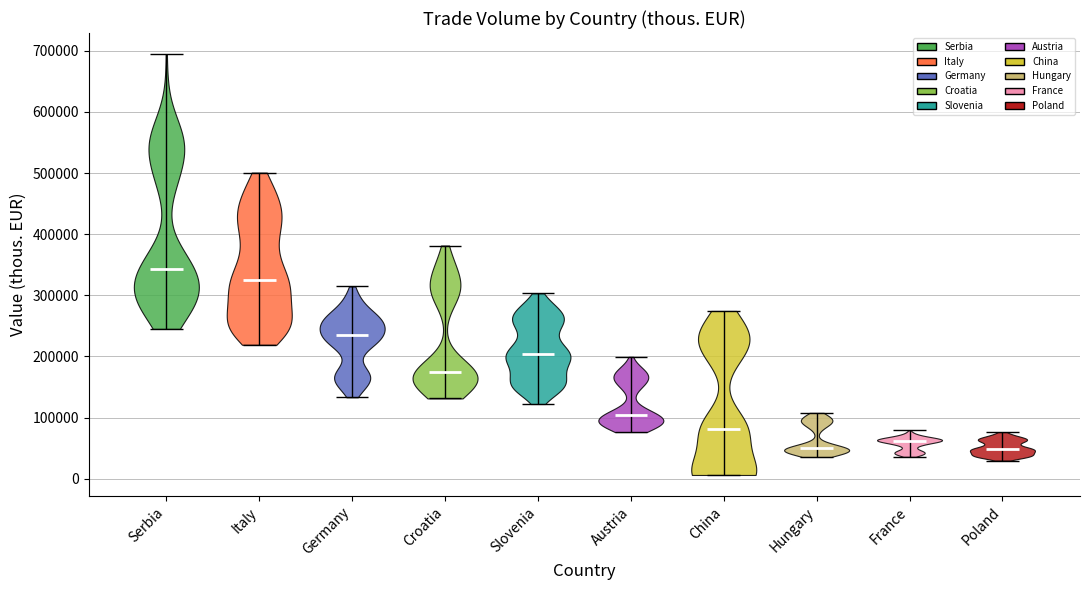

Reading left to right, read every violin against the y-axis: where its median line is, and the lowest and highest points it reaches. The values are not printed on the chart, so give them approximately, as read against the axis.

Serbia: median line 340000, lowest point 240000, highest point 690000
Italy: median line 330000, lowest point 220000, highest point 500000
Germany: median line 230000, lowest point 130000, highest point 310000
Croatia: median line 170000, lowest point 130000, highest point 380000
Slovenia: median line 200000, lowest point 120000, highest point 300000
Austria: median line 100000, lowest point 80000, highest point 200000
China: median line 80000, lowest point 10000, highest point 270000
Hungary: median line 50000, lowest point 40000, highest point 110000
France: median line 60000, lowest point 40000, highest point 80000
Poland: median line 50000, lowest point 30000, highest point 80000